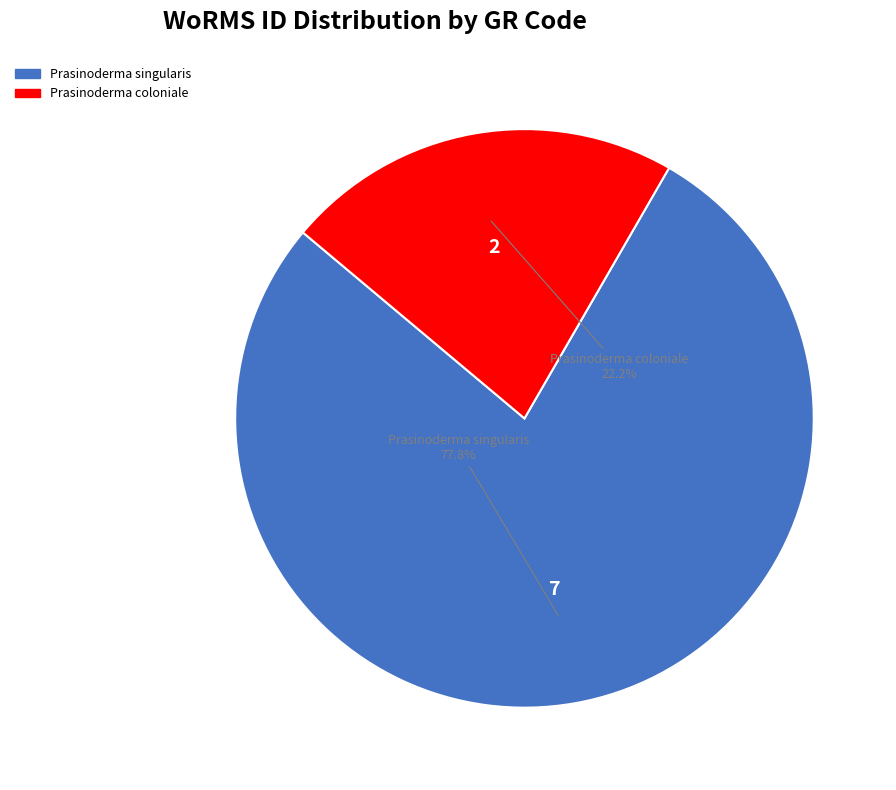

To the nearest percent, what is the average slice percentage?

50%